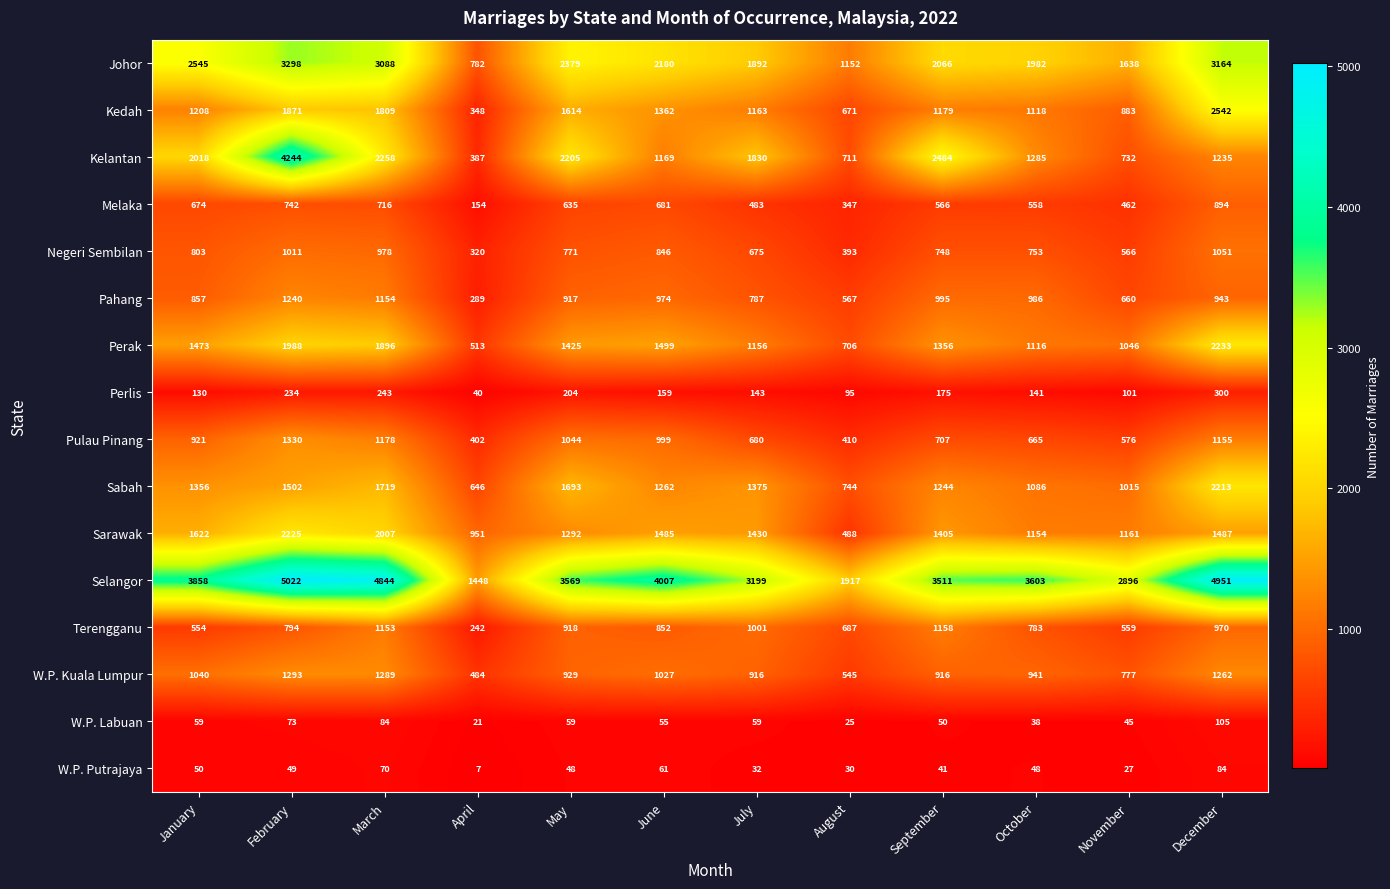

What is the sum of the W.P. Putrajaya values at December and May?

132